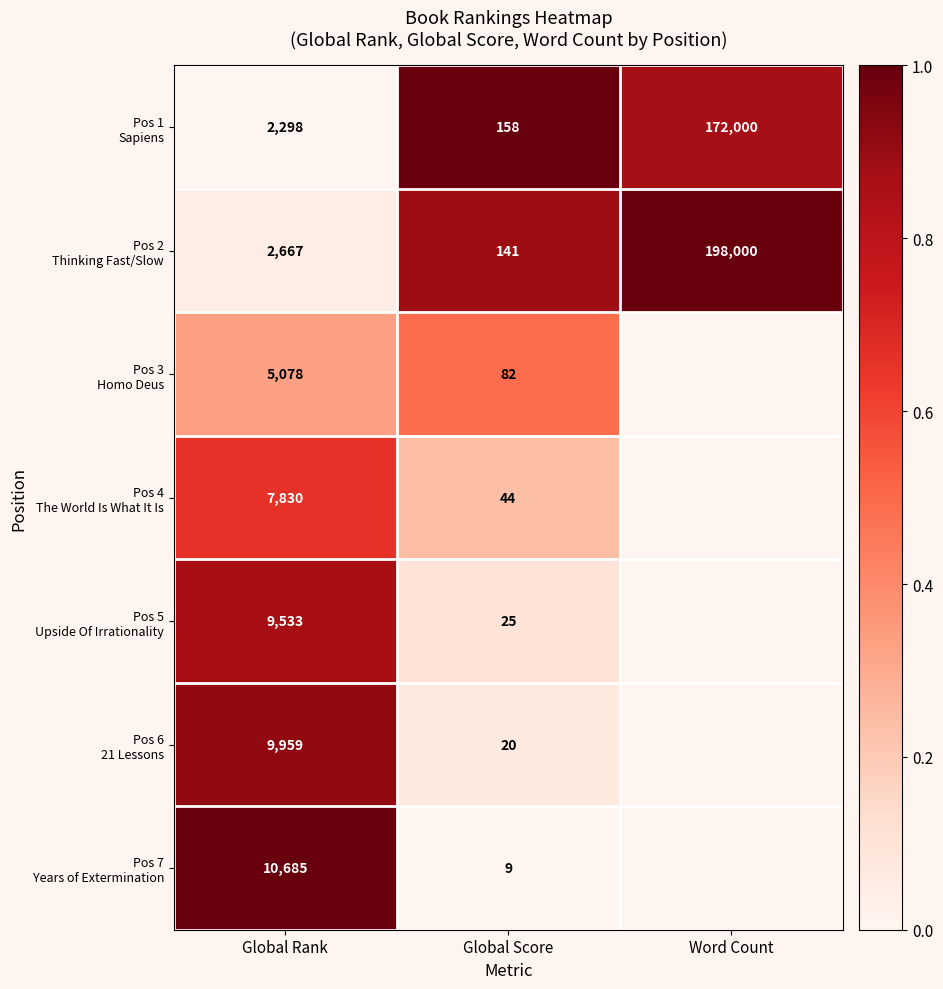

What is the total value across all series at Global Rank?

48050